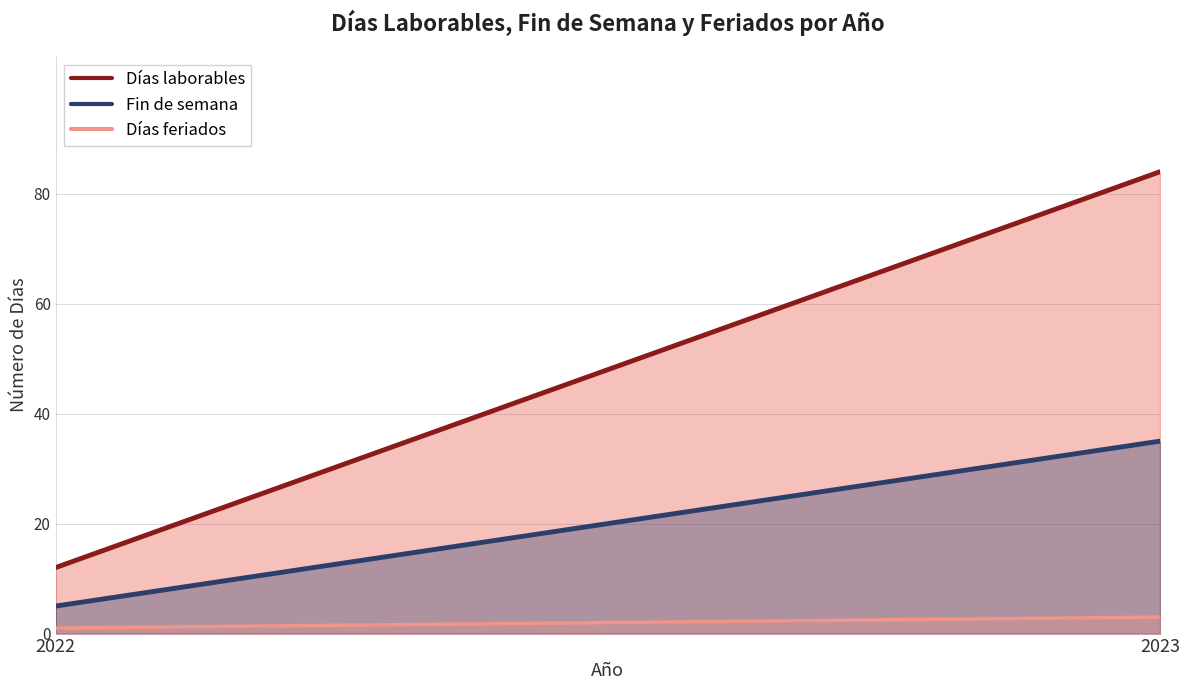

The Días laborables series shows 3 at 2022. True or false?

False